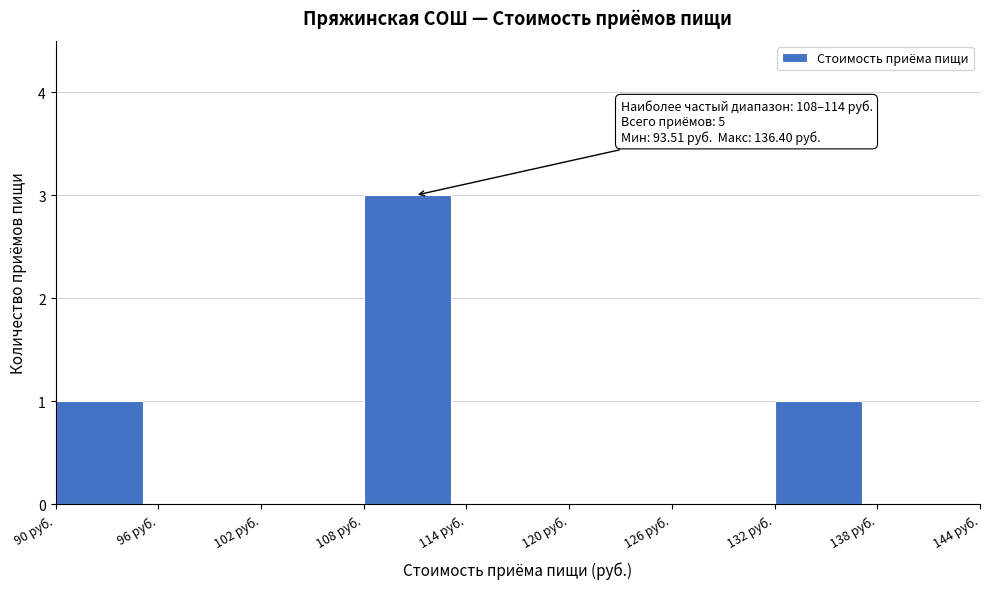

Over which range of the x-axis is the bar tallest?

108 to 114